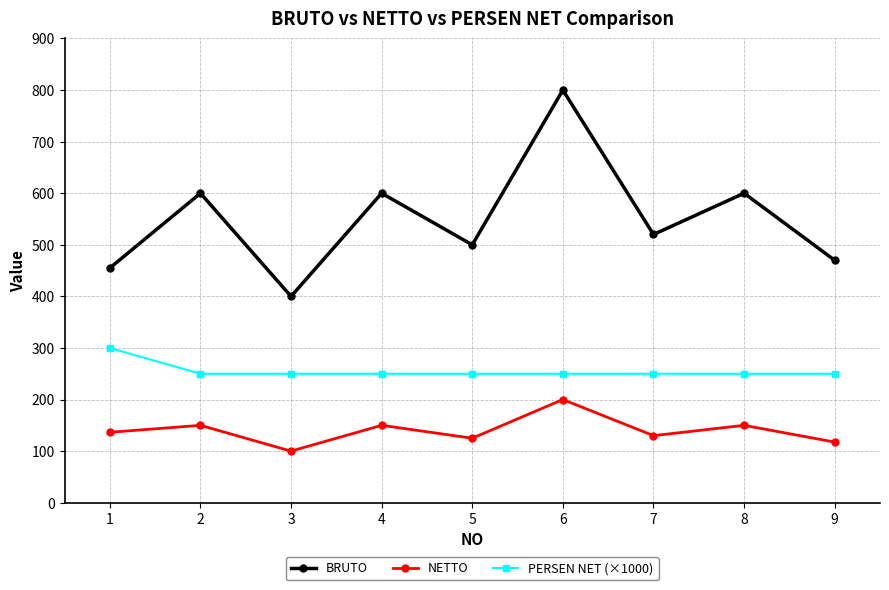

True or false: NETTO and BRUTO cross at least once.

False